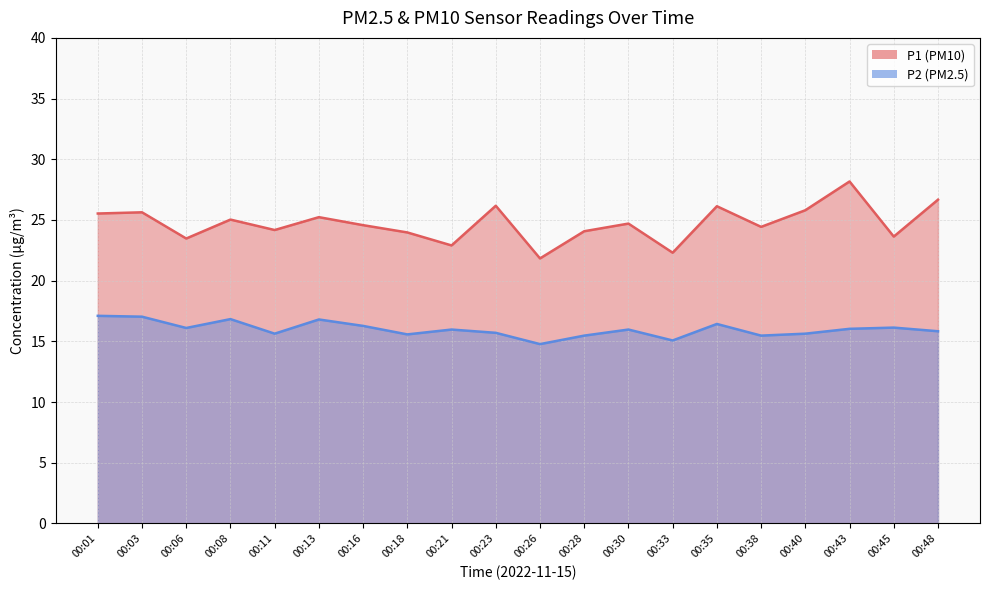

How many lines are shown in the chart?

2